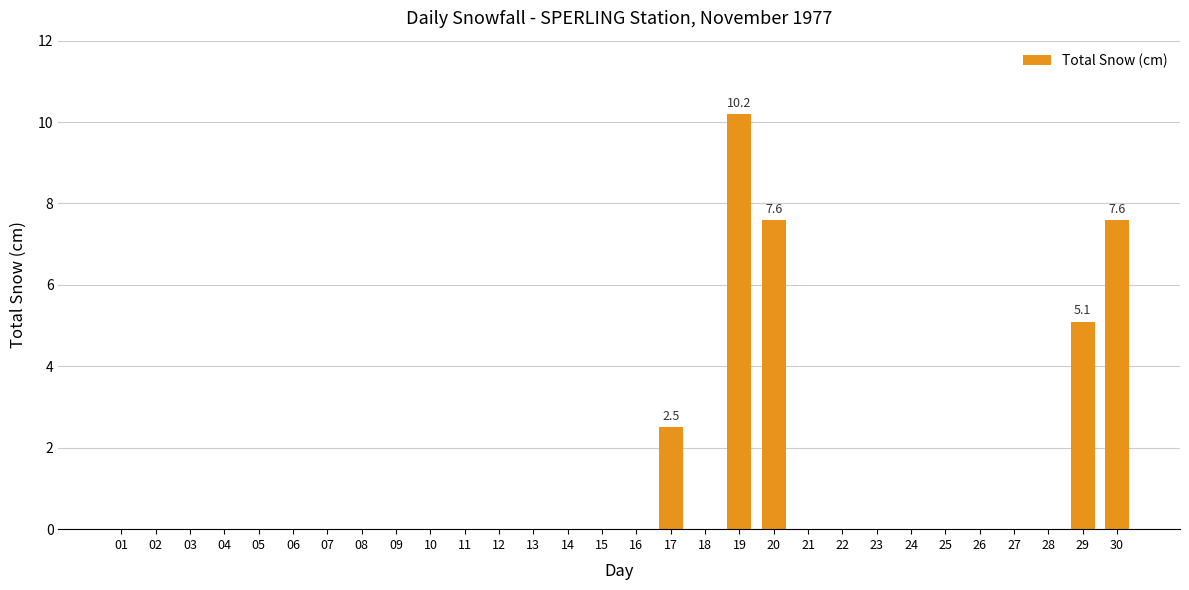

What is the maximum value shown in the chart?

10.2